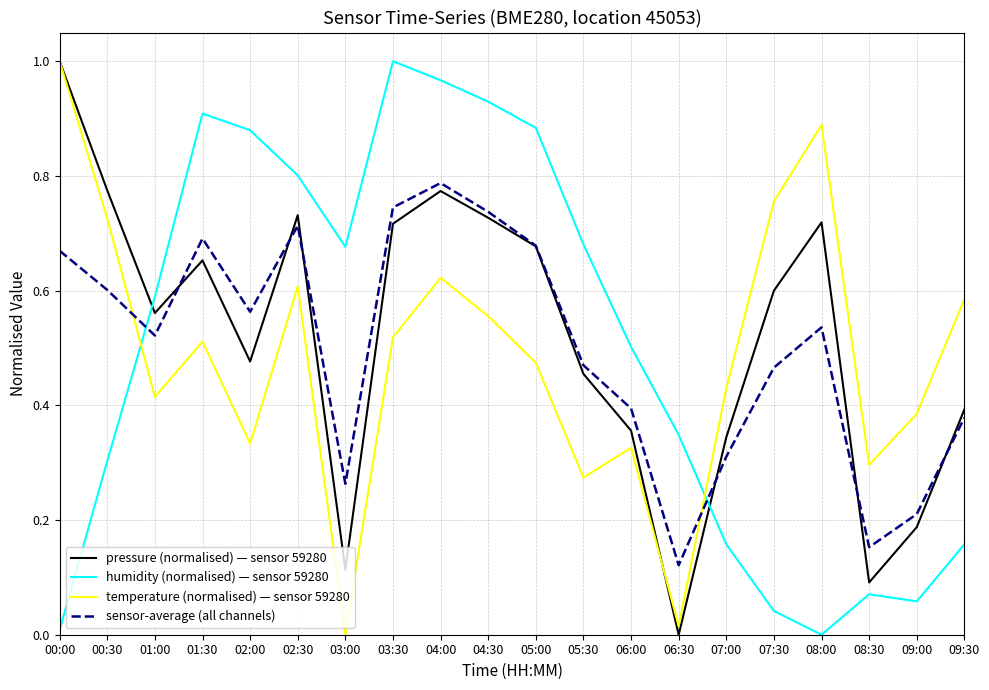

At which label does temperature (normalised) — sensor 59280 reach its peak?

00:00